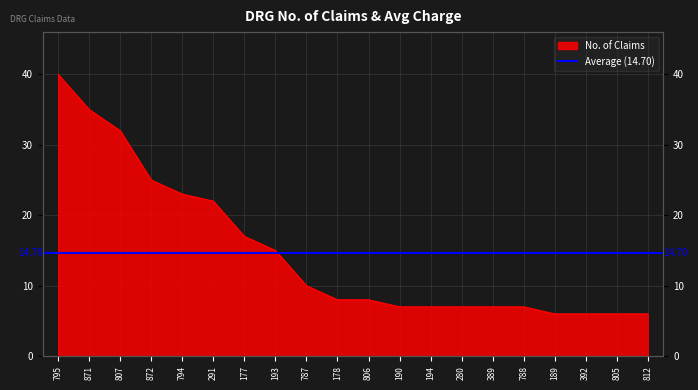

How many categories are shown in the chart?

20